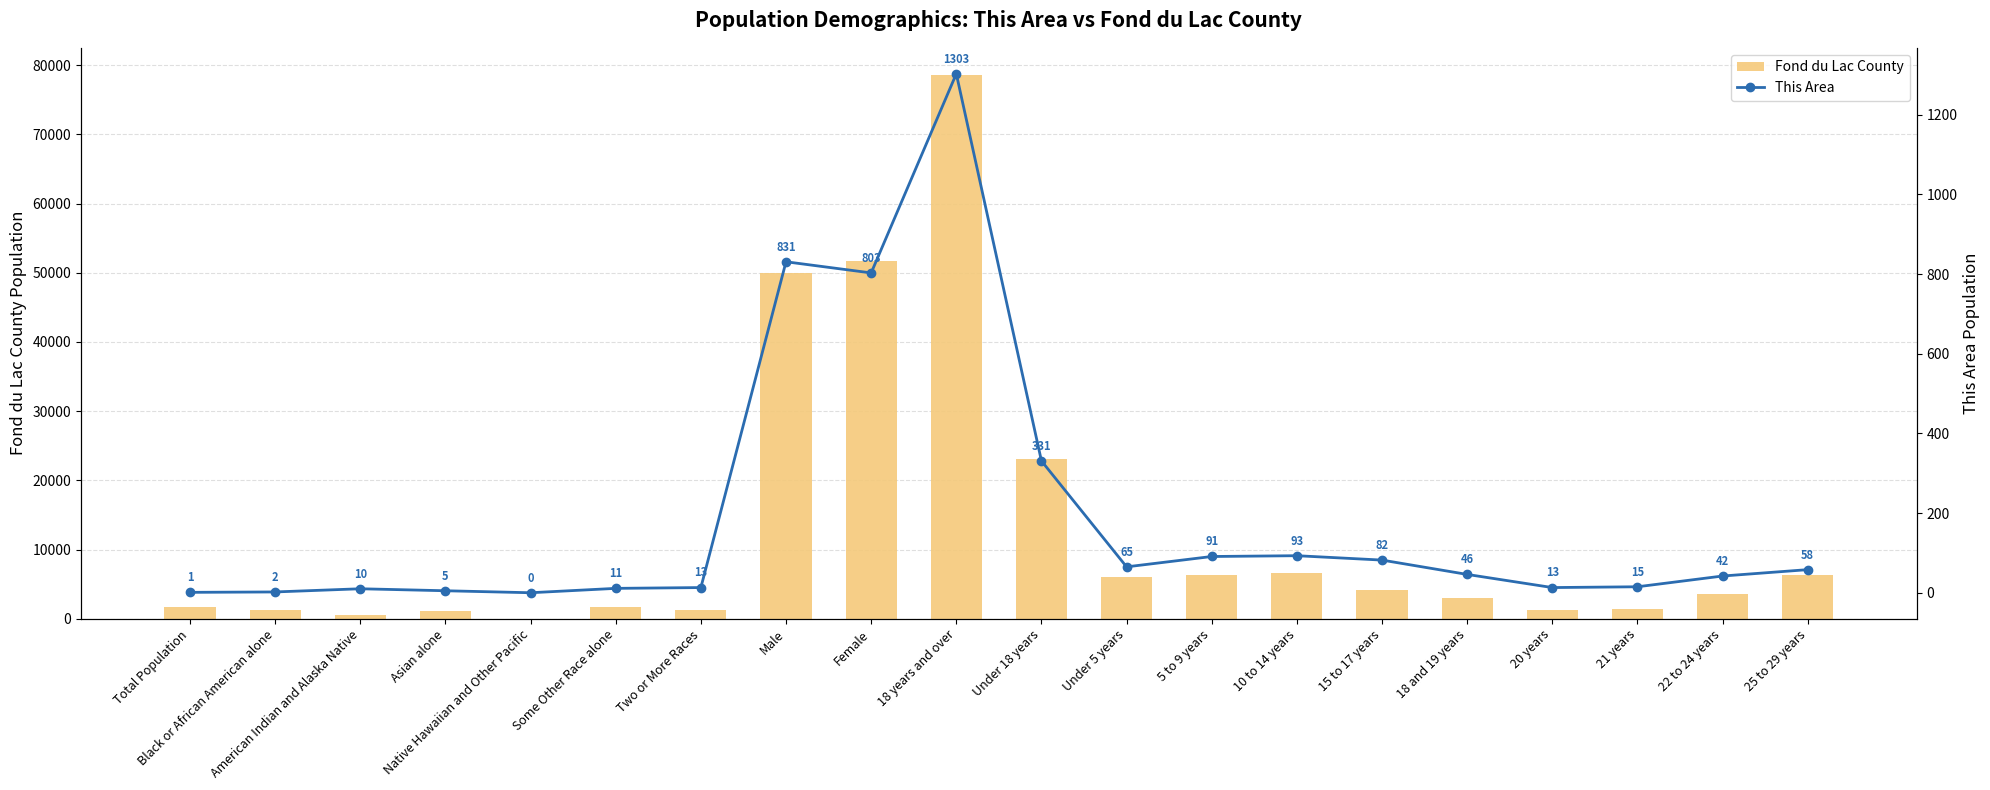

Reading left to right, transcribe all the data shown in this chart.

Fond du Lac County: Total Population=1634	Black or African American alone=1305	American Indian and Alaska Native=471	Asian alone=1148	Native Hawaiian and Other Pacific=21	Some Other Race alone=1700	Two or More Races=1314	Male=49926	Female=51707	18 years and over=78589	Under 18 years=23044	Under 5 years=6003	5 to 9 years=6283	10 to 14 years=6553	15 to 17 years=4205	18 and 19 years=2934	20 years=1320	21 years=1341	22 to 24 years=3637	25 to 29 years=6354
This Area: Total Population=1	Black or African American alone=2	American Indian and Alaska Native=10	Asian alone=5	Native Hawaiian and Other Pacific=0	Some Other Race alone=11	Two or More Races=13	Male=831	Female=803	18 years and over=1303	Under 18 years=331	Under 5 years=65	5 to 9 years=91	10 to 14 years=93	15 to 17 years=82	18 and 19 years=46	20 years=13	21 years=15	22 to 24 years=42	25 to 29 years=58